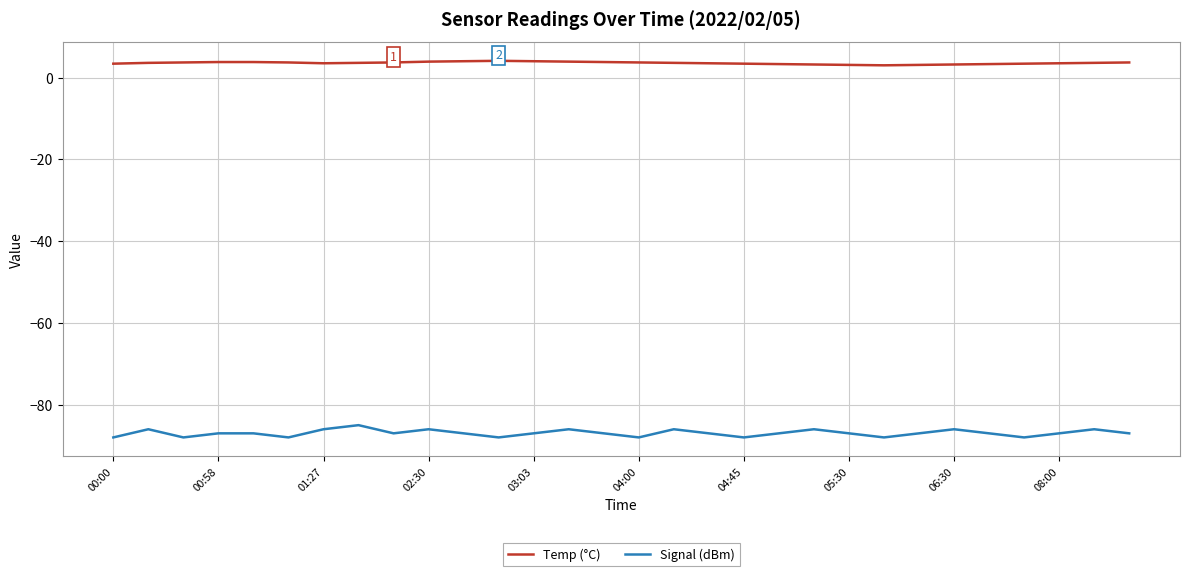

What is the minimum value shown in the chart?

-88.0